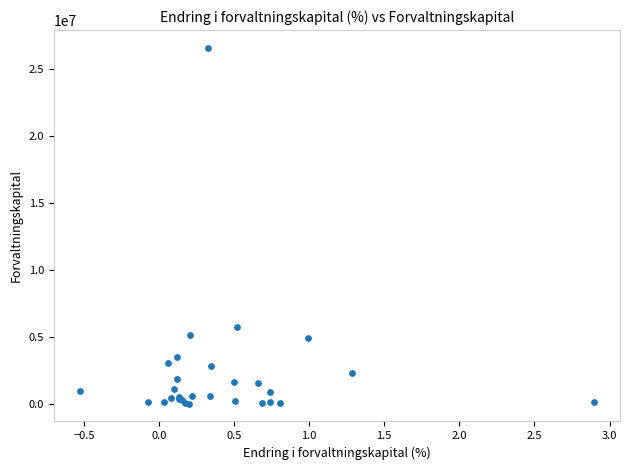

What Y value in the scatter plot is closest to 13301529?

5736606